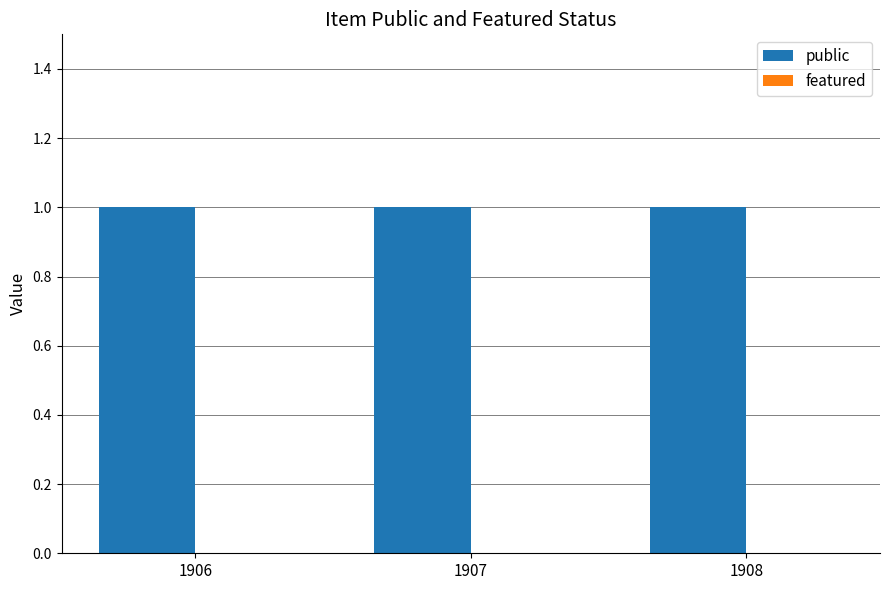

What are all the series names shown in the legend?

public, featured